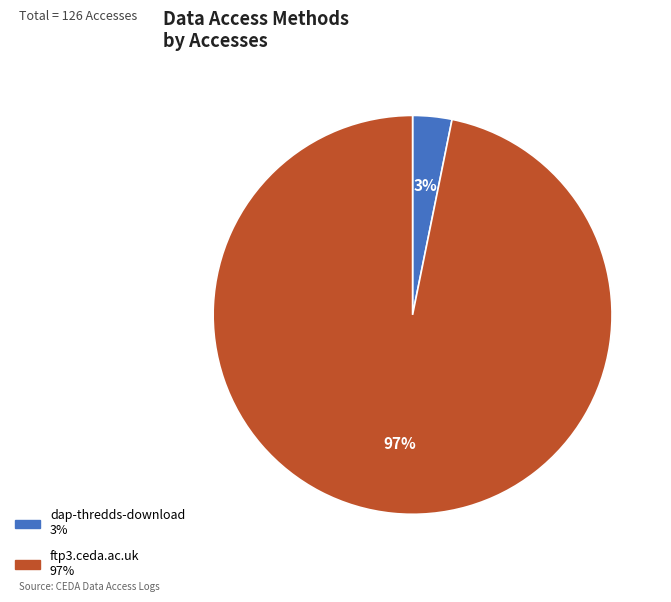

Does dap-thredds-download account for over 50% of the chart?

No